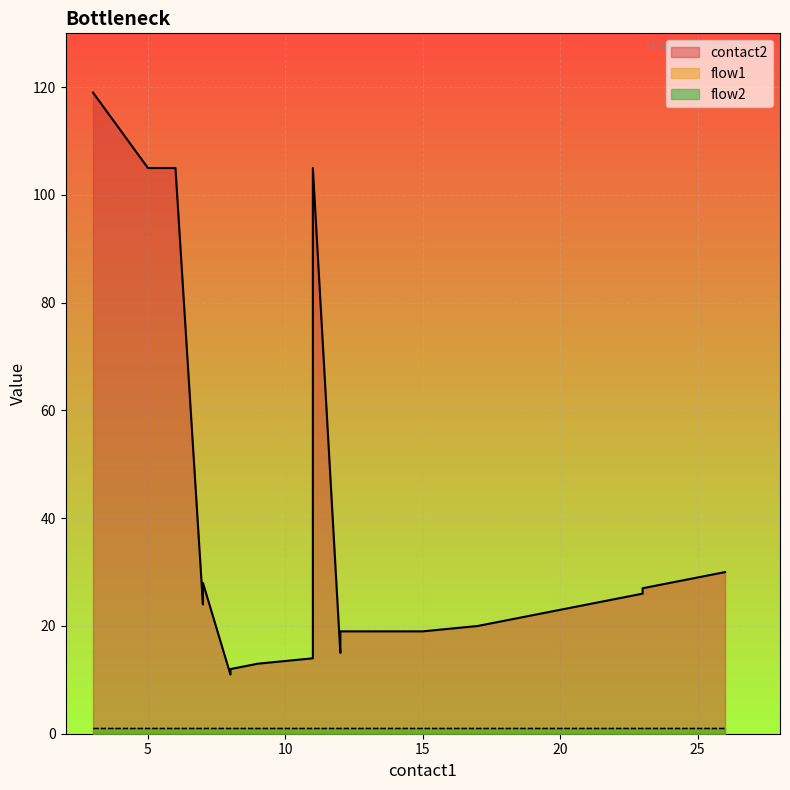

What is the spread (max minus min) of values at 8?

10